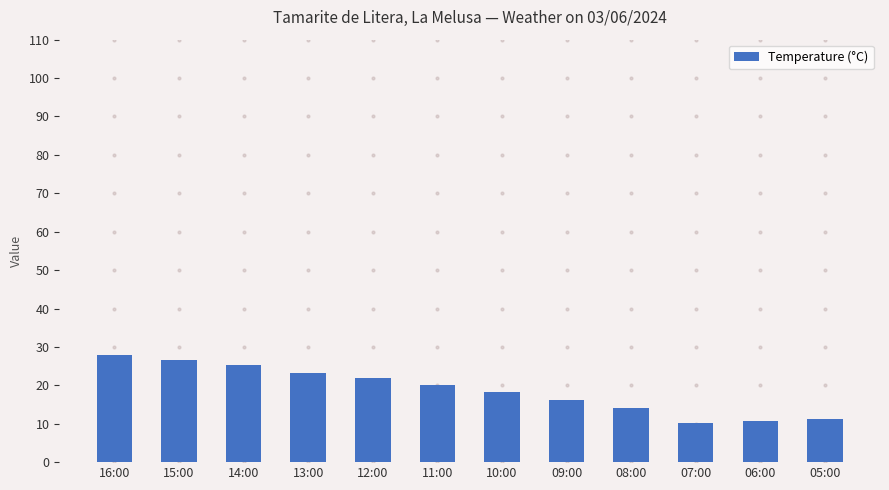

The chart shows a value of 18.2 at 10:00. True or false?

True